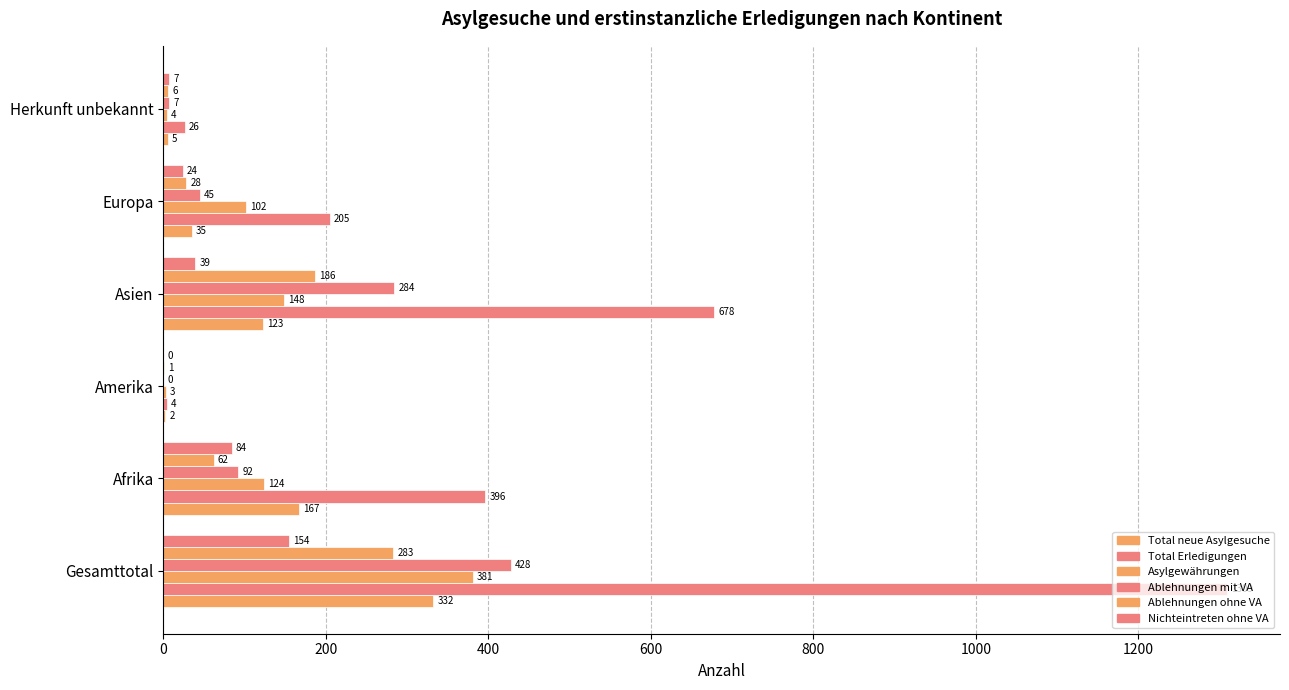

How many categories are shown in the chart?

6